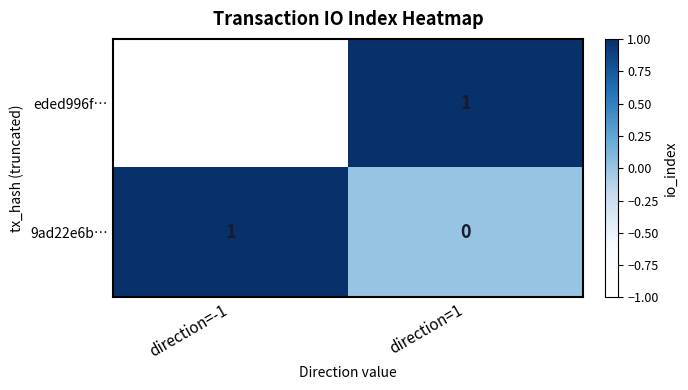

Count the number of data series in this chart.

2